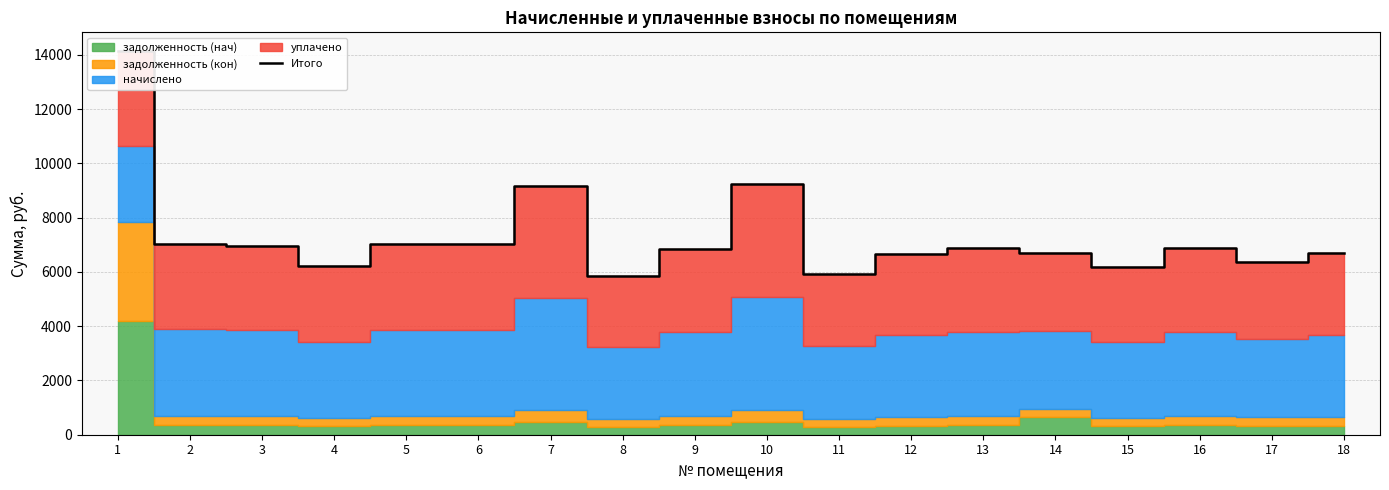

At which label is the value closest to 9979?

10